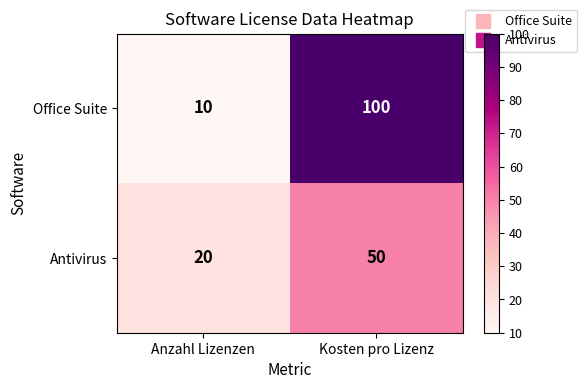

Where is Office Suite nearest to the value 55?

Anzahl Lizenzen